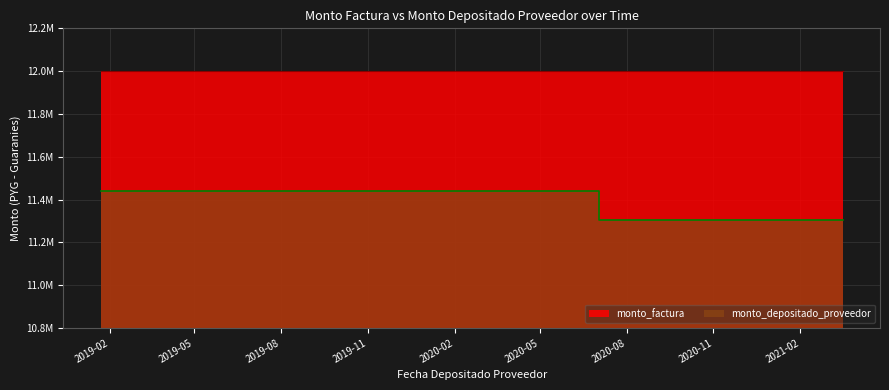

Which label corresponds to the largest value in the chart?

2019-01-22